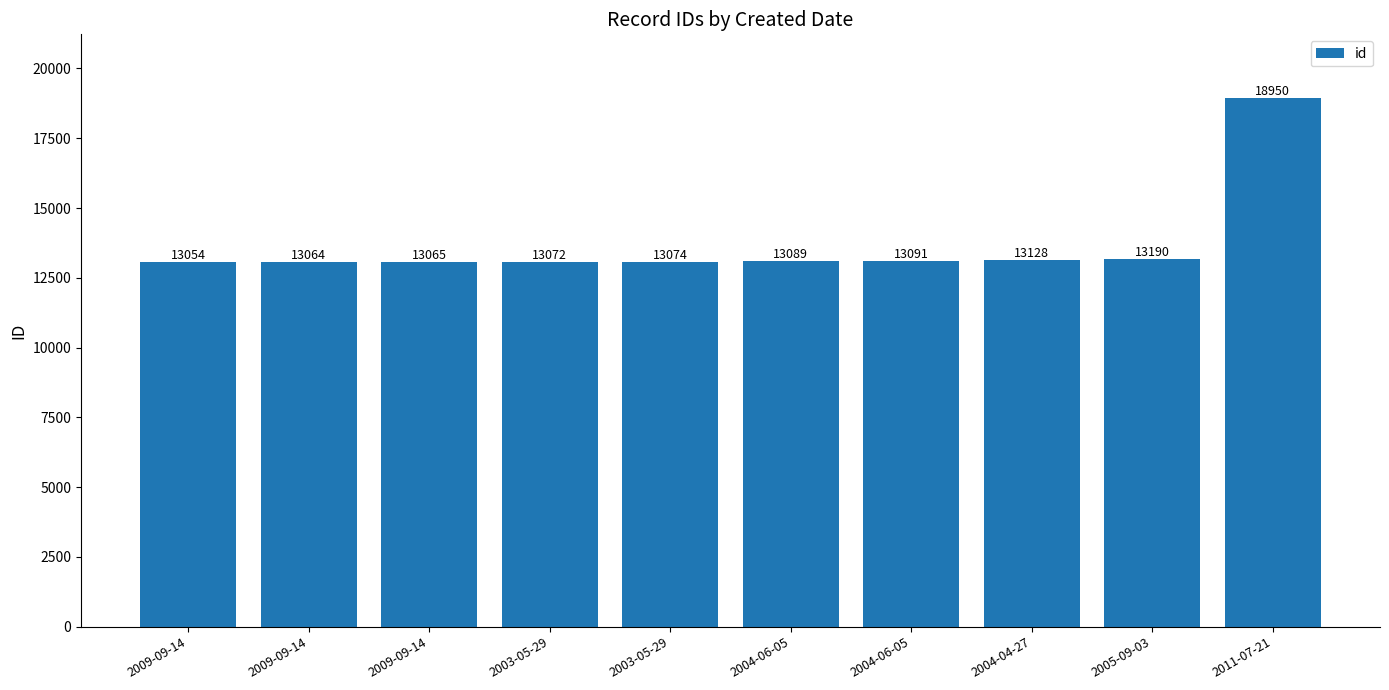

What is the label of the 2nd bar from the right?

2005-09-03